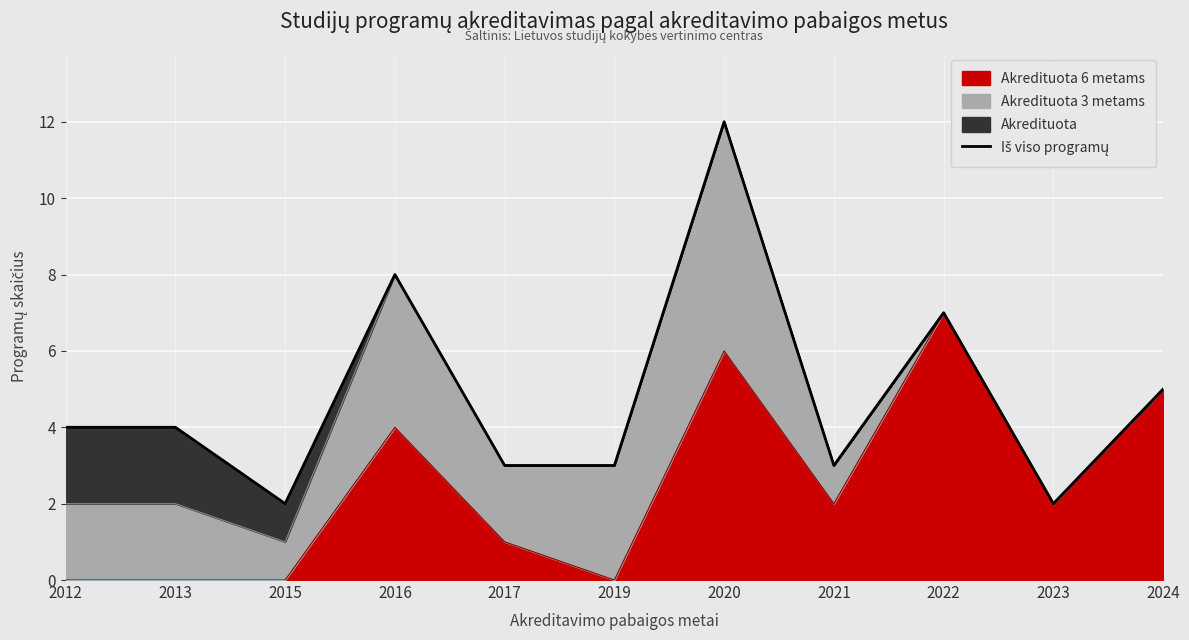

Which has a higher value, 2013 or 2023?

2013